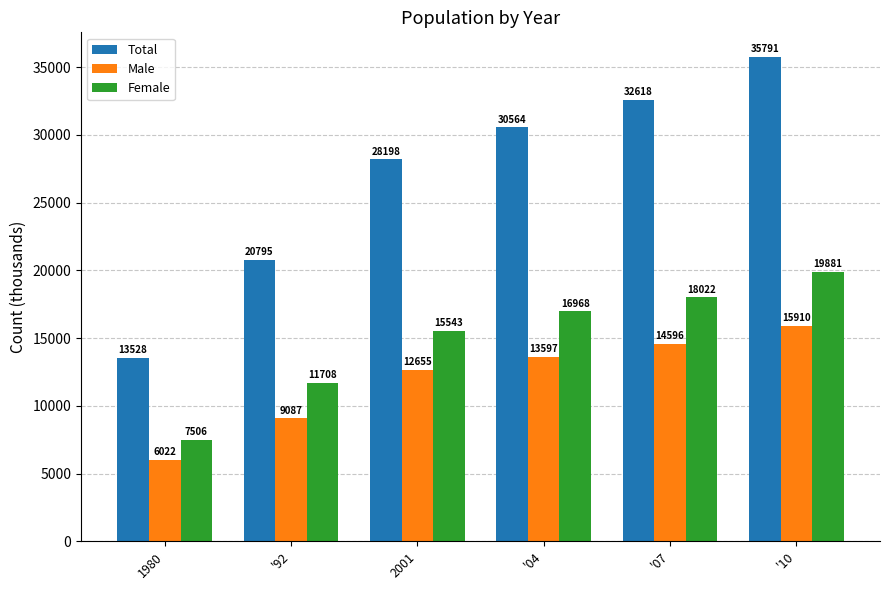

What is the maximum value shown in the chart?

35791